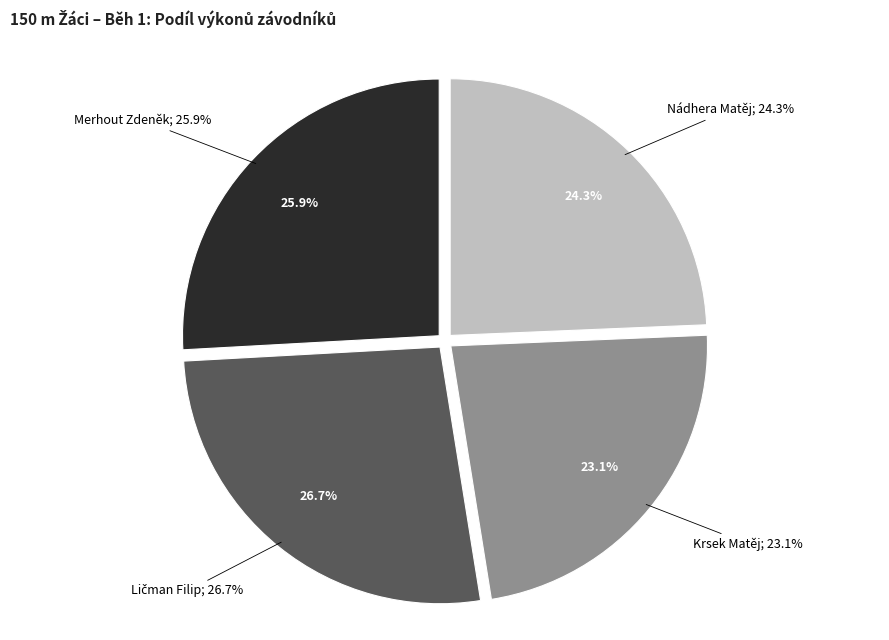

What is the largest slice in the pie chart?

Ličman Filip